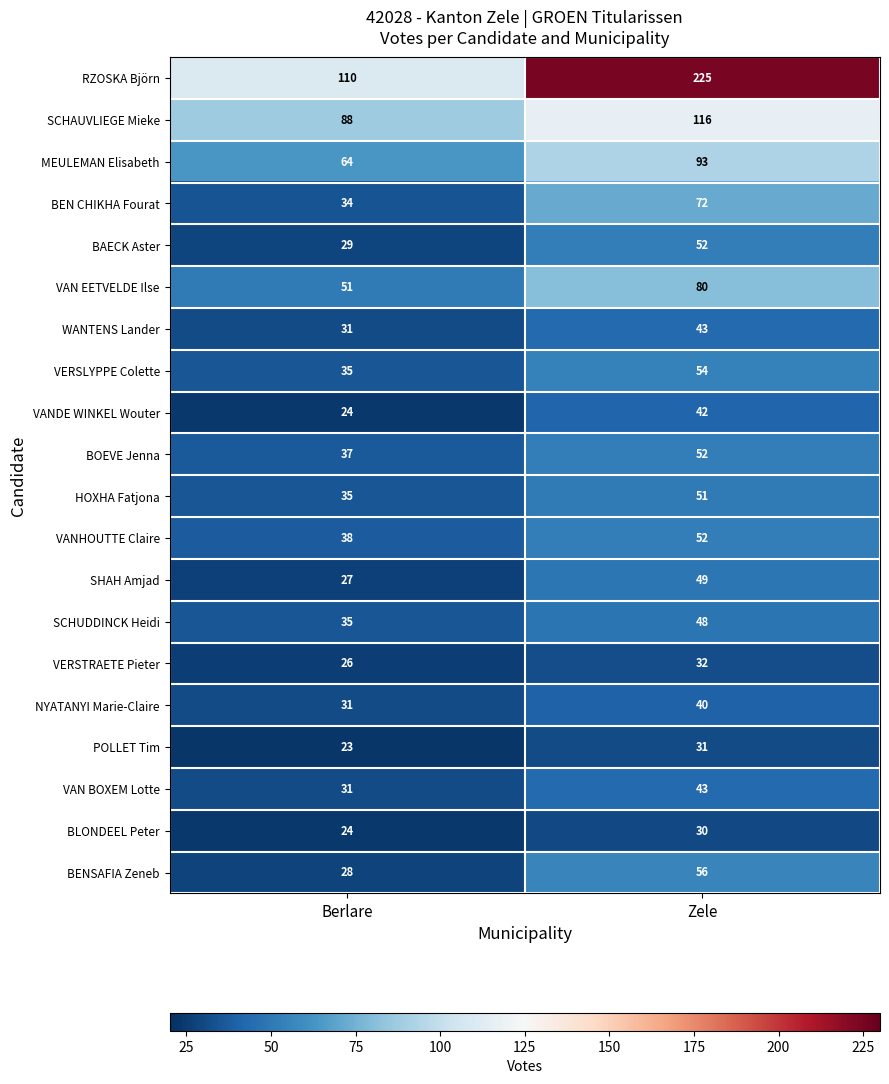

Where is SCHAUVLIEGE Mieke nearest to the value 102?

Berlare